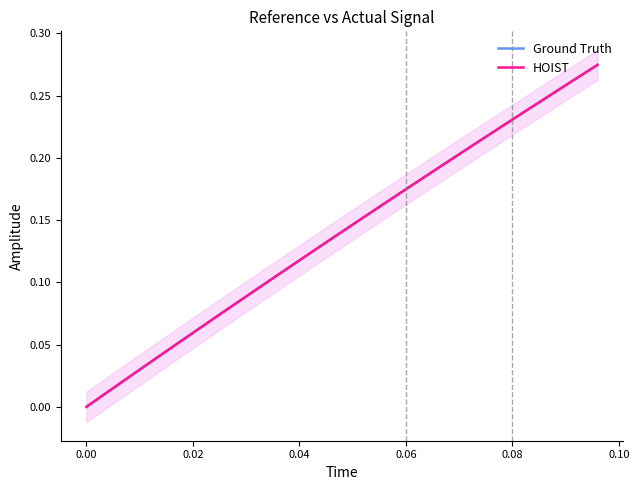

Does the chart display data point markers on the line(s)?

No